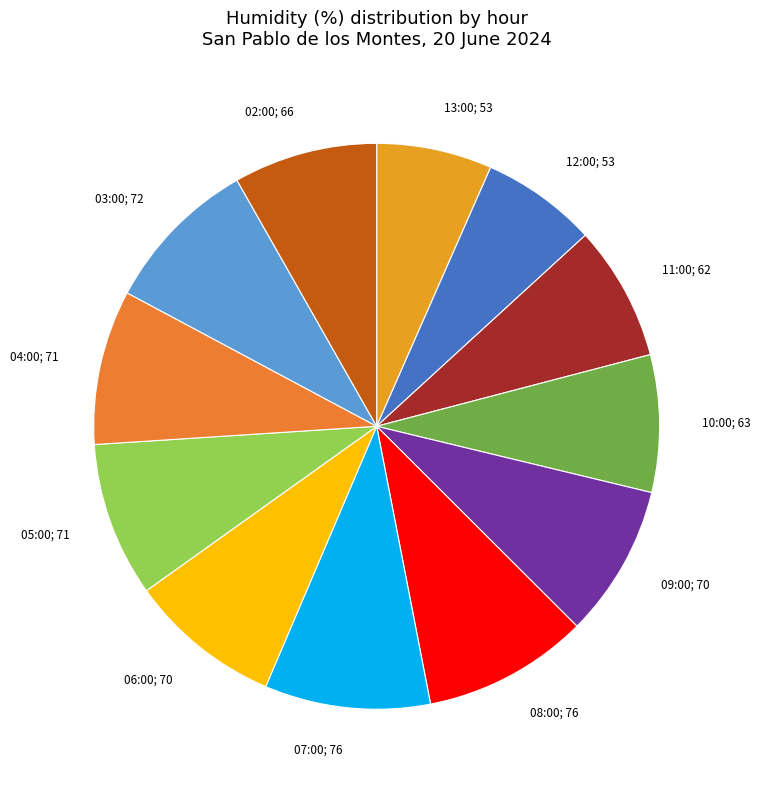

Does 09:00 represent more than half of the total?

No